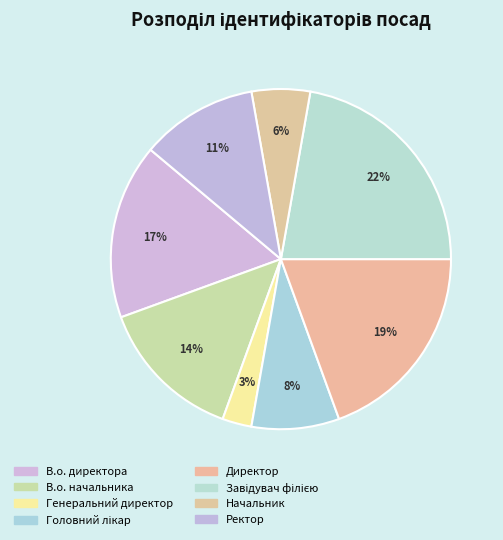

How many slices are in this pie chart?

8